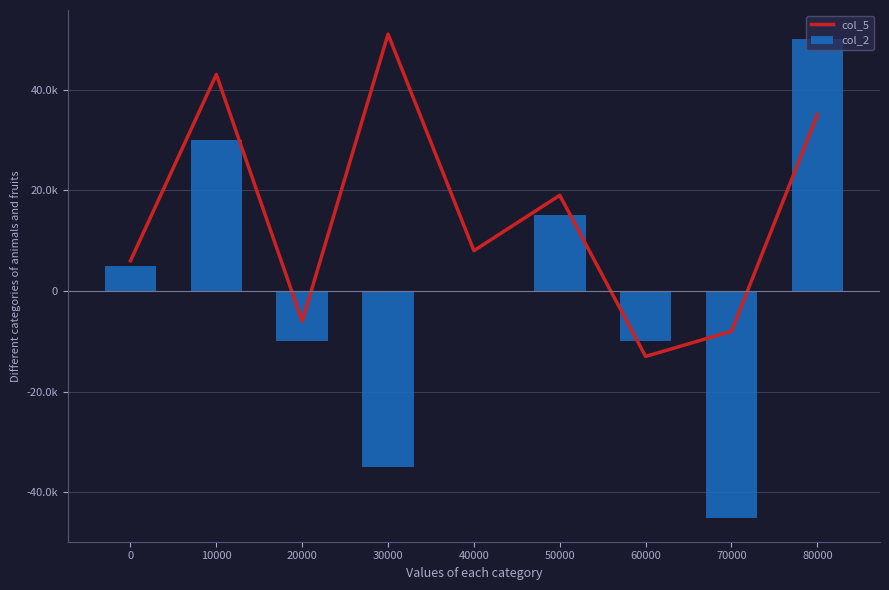

What is the total value across all series at 0?

11000